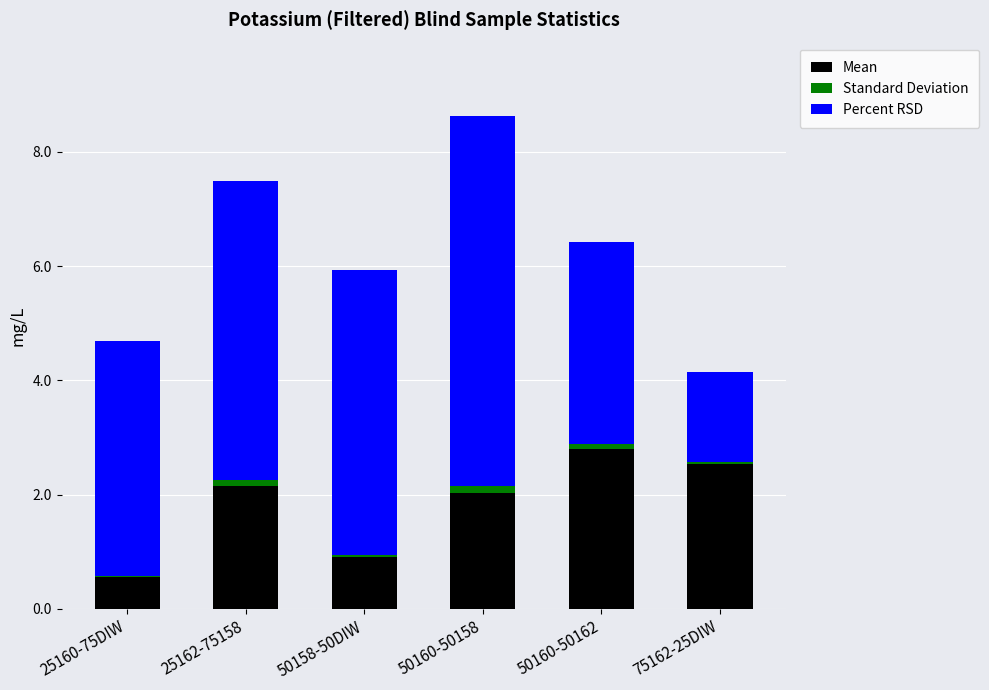

At which category is the sum across all series the highest?

50160-50158